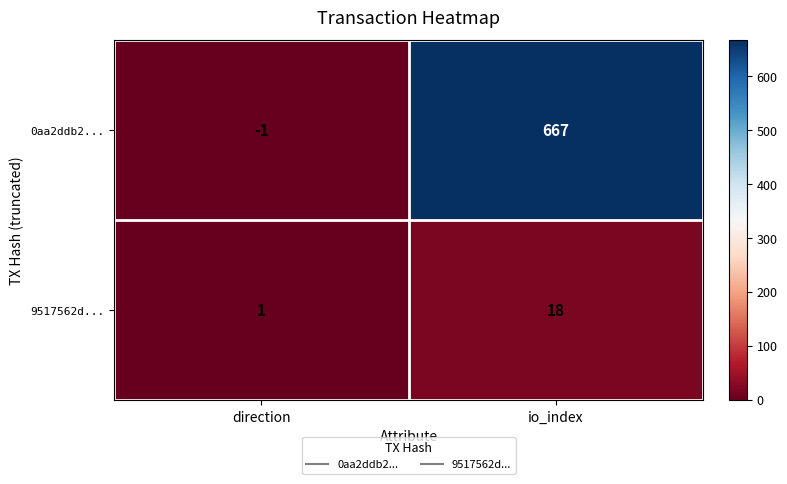

What is the average value of the 9517562d... series?

10